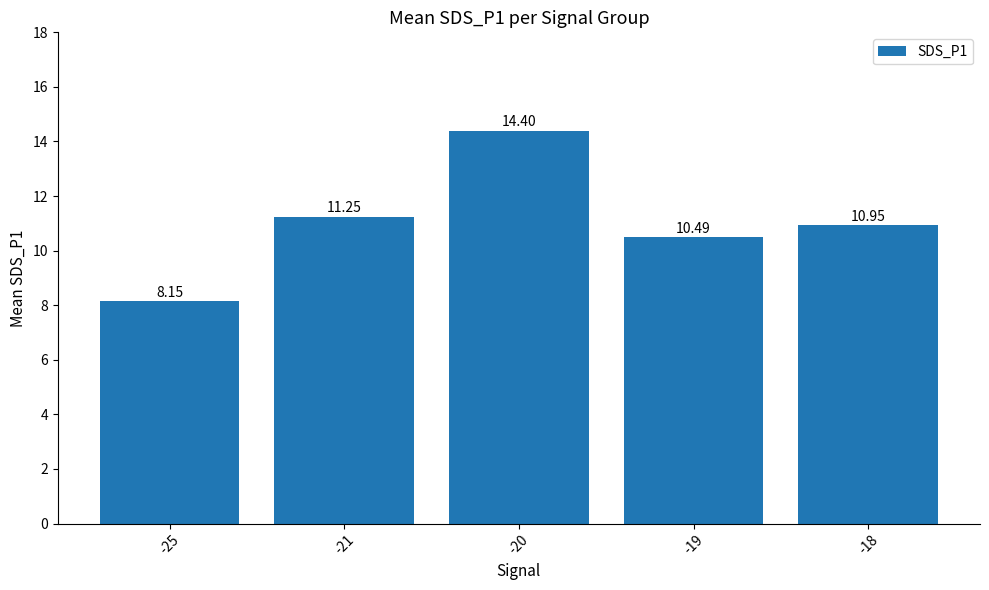

At which label does the data first exceed 10?

-21